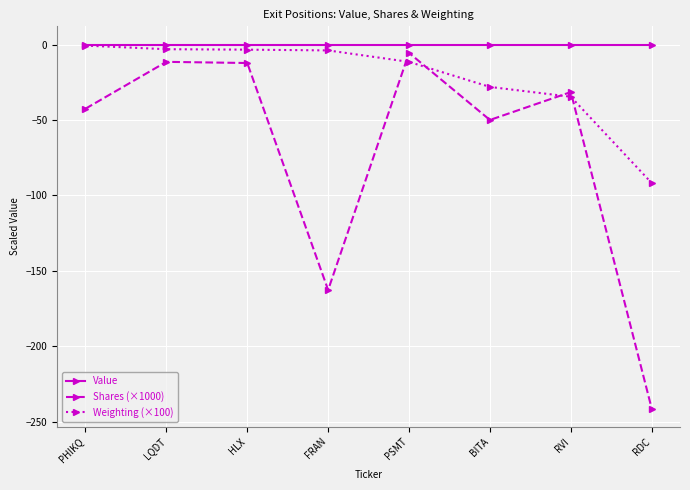

After their last crossing, which series has the higher values: Shares (×1000) or Weighting (×100)?

Weighting (×100)